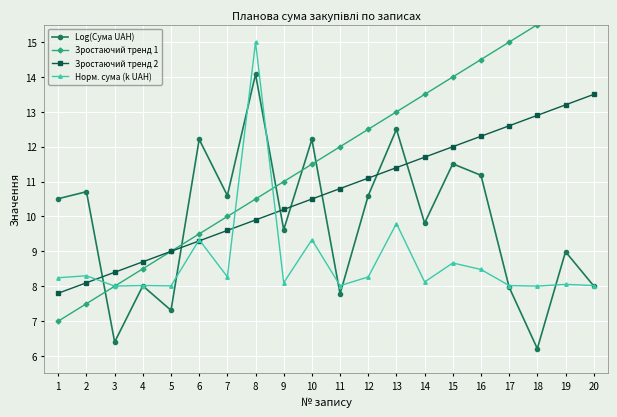

Reading left to right, what are all the values shown in this chart?

Log(Сума UAH): 10.5	10.7	6.4	8.0	7.3	12.2	10.6	14.1	9.6	12.2	7.8	10.6	12.5	9.8	11.5	11.2	8.0	6.2	9.0	8.0
Зростаючий тренд 1: 7.0	7.5	8.0	8.5	9.0	9.5	10.0	10.5	11.0	11.5	12.0	12.5	13.0	13.5	14.0	14.5	15.0	15.5	16.0	16.5
Зростаючий тренд 2: 7.8	8.1	8.4	8.7	9.0	9.3	9.6	9.9	10.2	10.5	10.8	11.1	11.4	11.7	12.0	12.3	12.6	12.9	13.2	13.5
Норм. сума (k UAH): 8.2	8.3	8.0	8.0	8.0	9.3	8.3	15.0	8.1	9.3	8.0	8.3	9.8	8.1	8.7	8.5	8.0	8.0	8.1	8.0